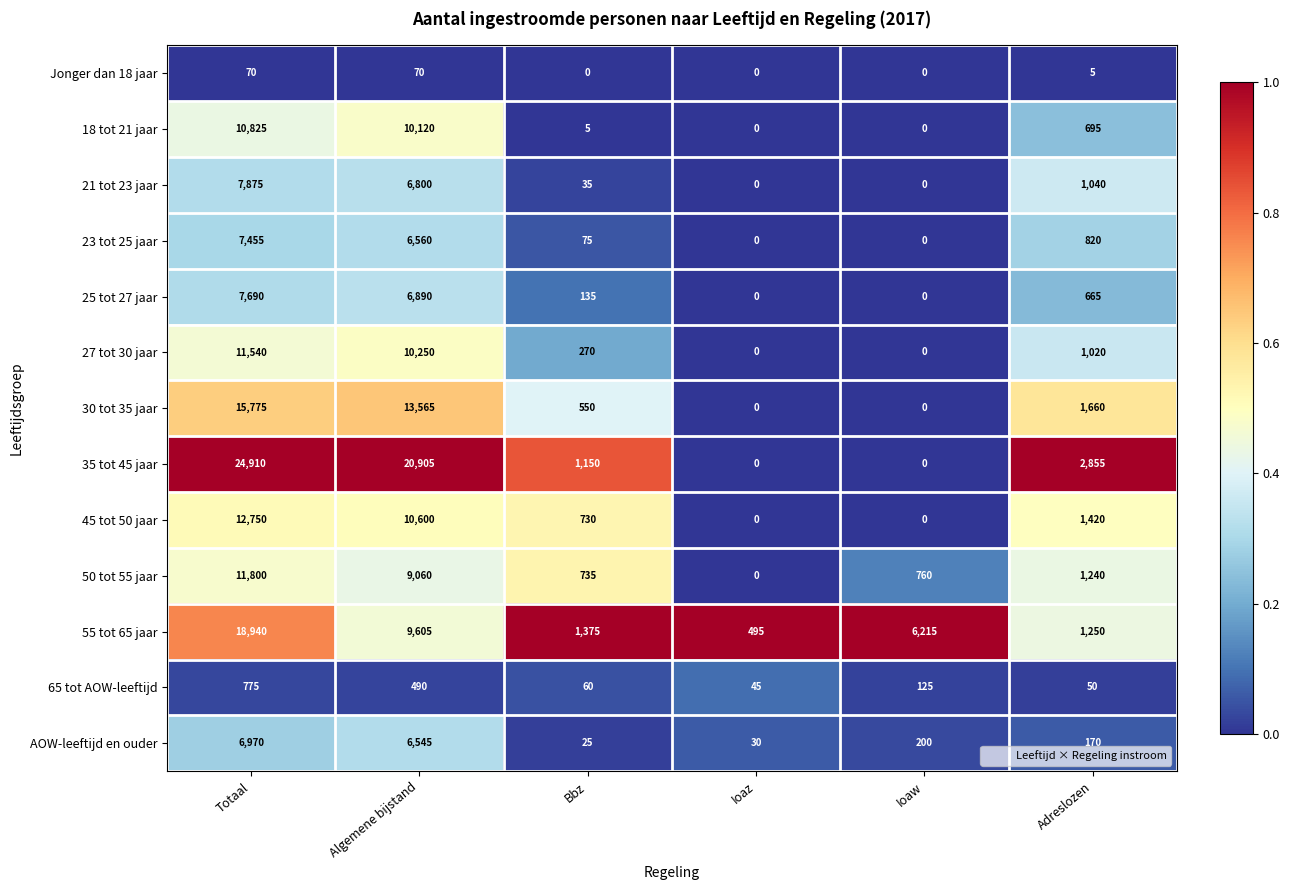

How many data points does each series have?

6